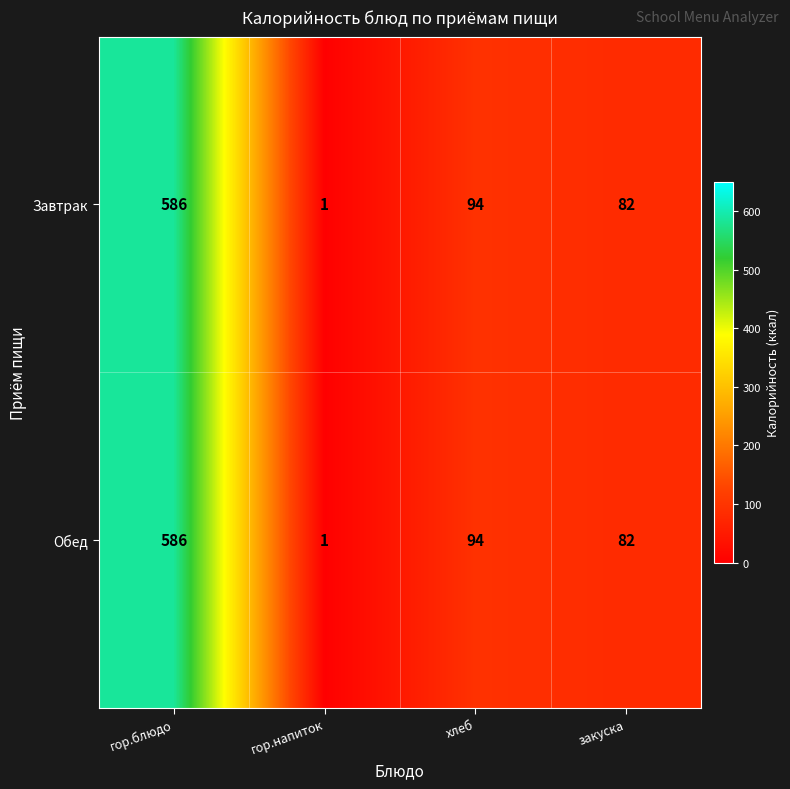

What is the difference between the maximum and minimum values in the Завтрак series?

585